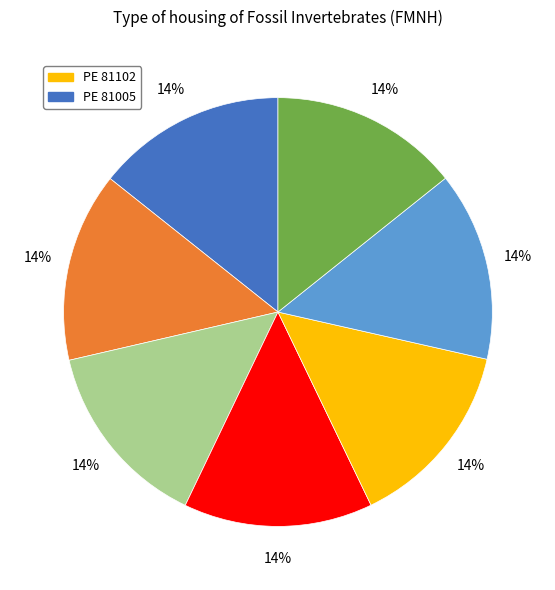

Does any single category account for the majority?

No